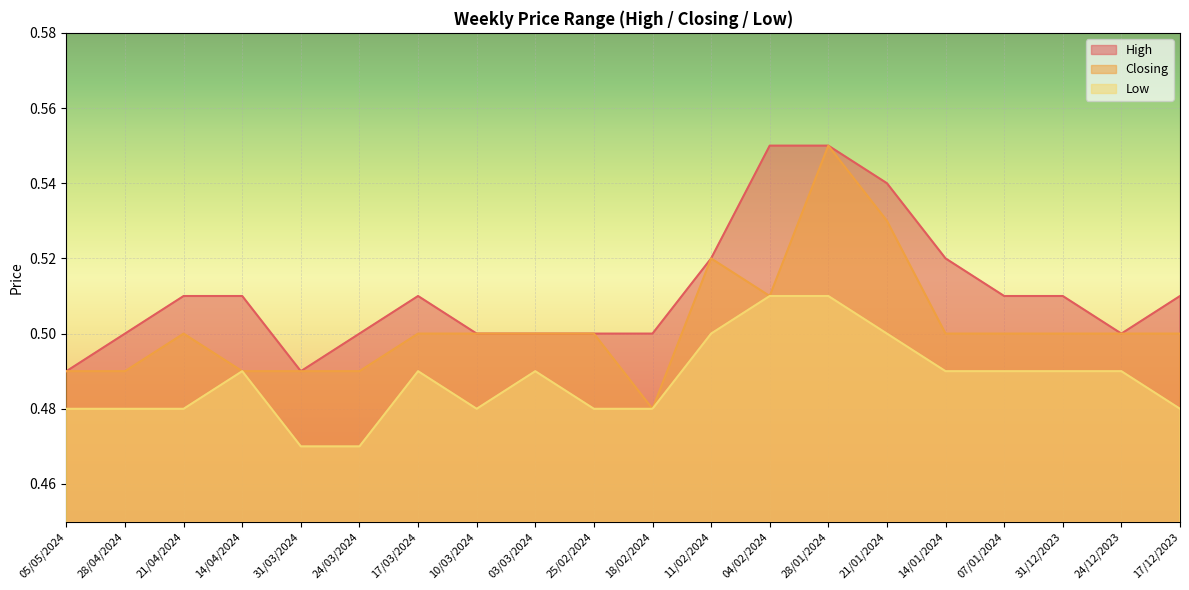

Is it true that Closing equals 0.5 at 10/03/2024?

True